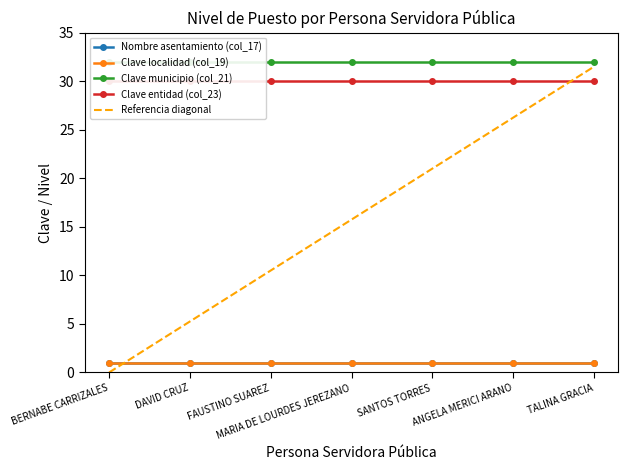

Where is Clave entidad (col_23) nearest to the value 30?

BERNABE CARRIZALES